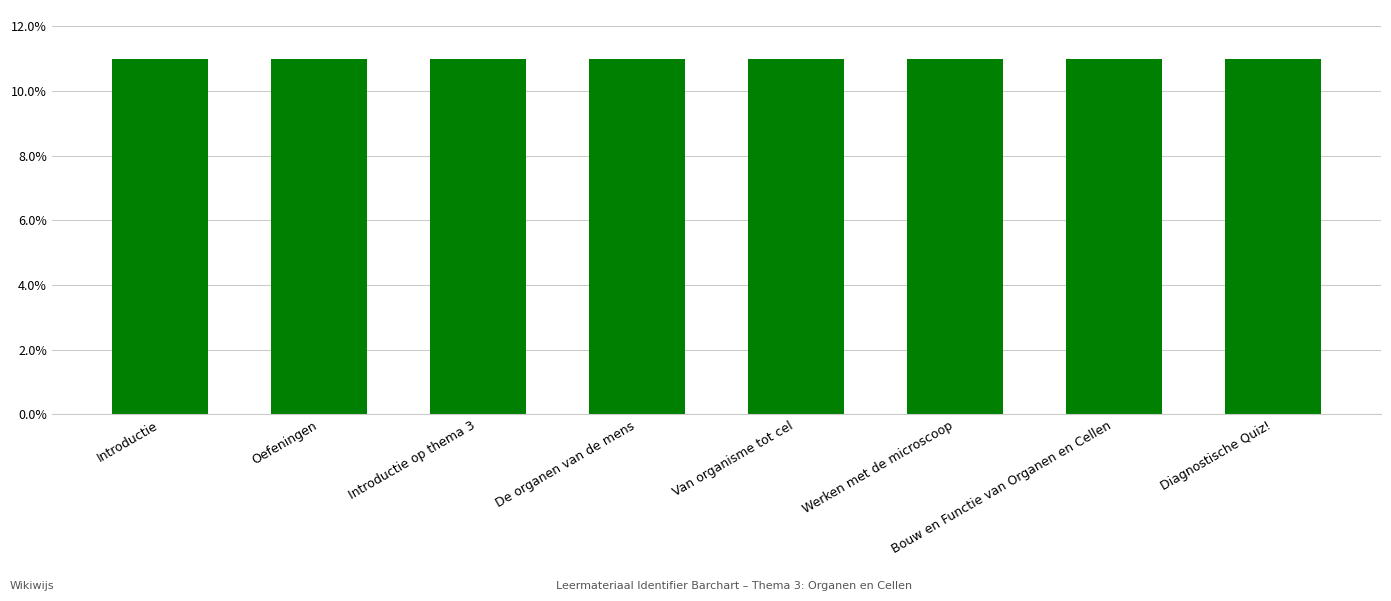

The value at Oefeningen is 11.0. True or false?

True